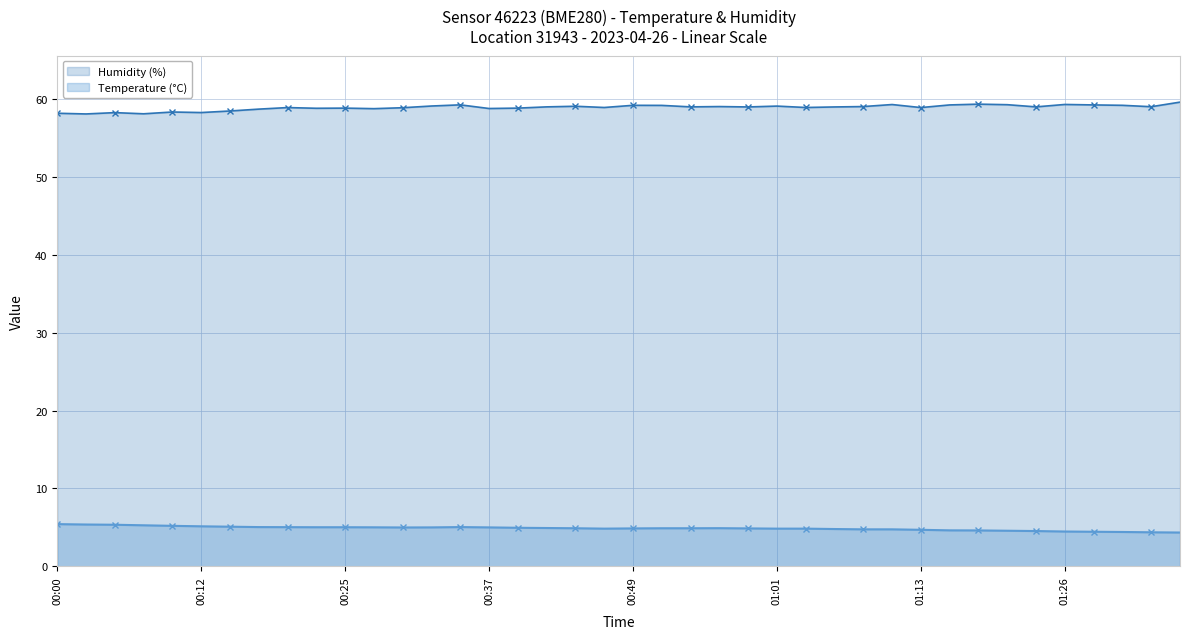

At 01:21, list the series in order from largest to smallest.

Humidity (%), Temperature (°C)